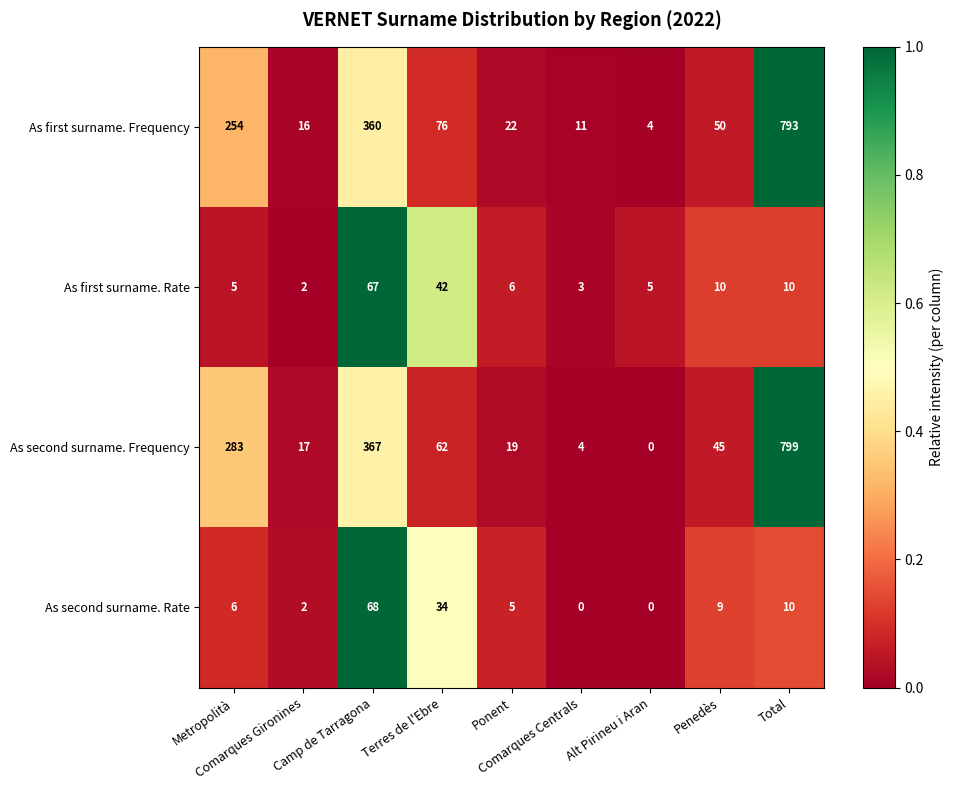

Rank the series by their maximum value, from lowest to highest.

As first surname. Rate, As second surname. Rate, As first surname. Frequency, As second surname. Frequency